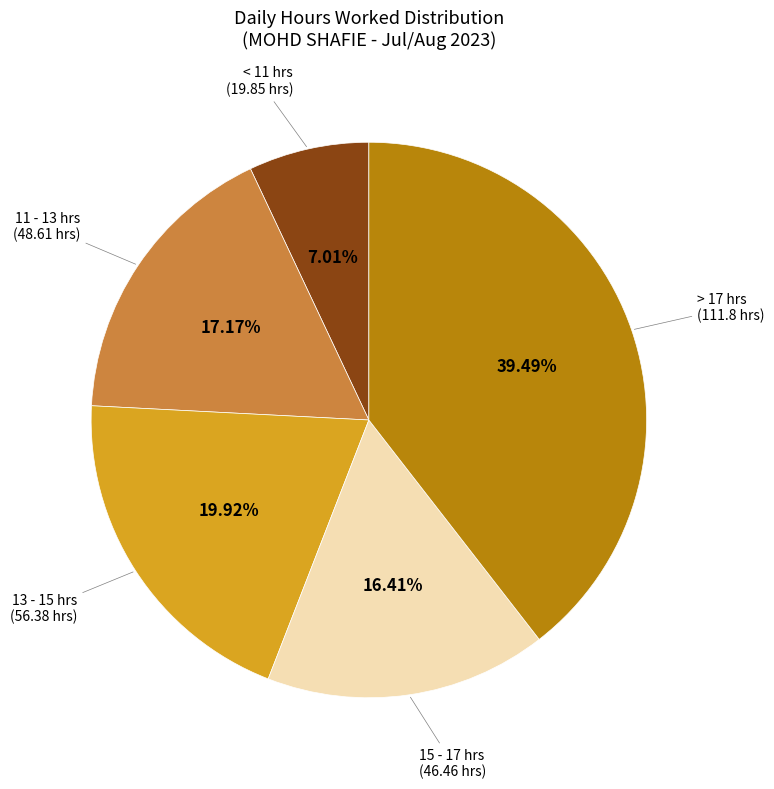

Approximately how many times larger is the value at 11 - 13 hrs compared to 15 - 17 hrs?

1.0